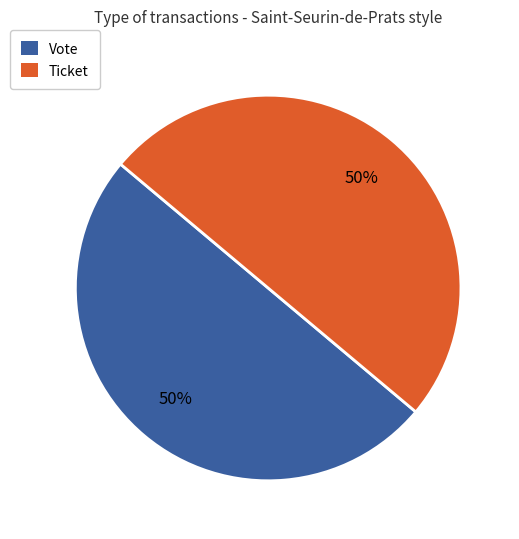

To the nearest percent, what portion does Vote represent?

50%